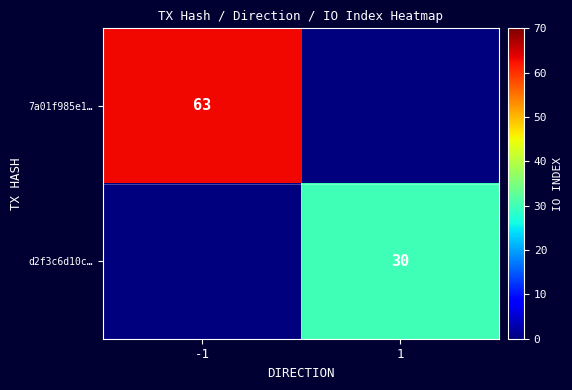

The 7a01f985e1… series shows 63 at -1. True or false?

True